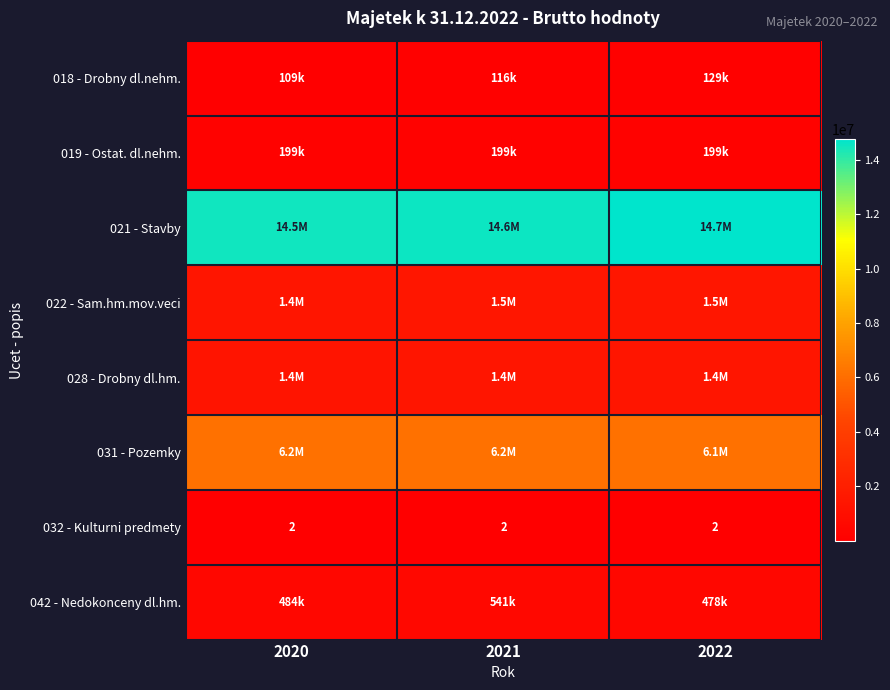

Which series has the widest spread of values?

021 - Stavby